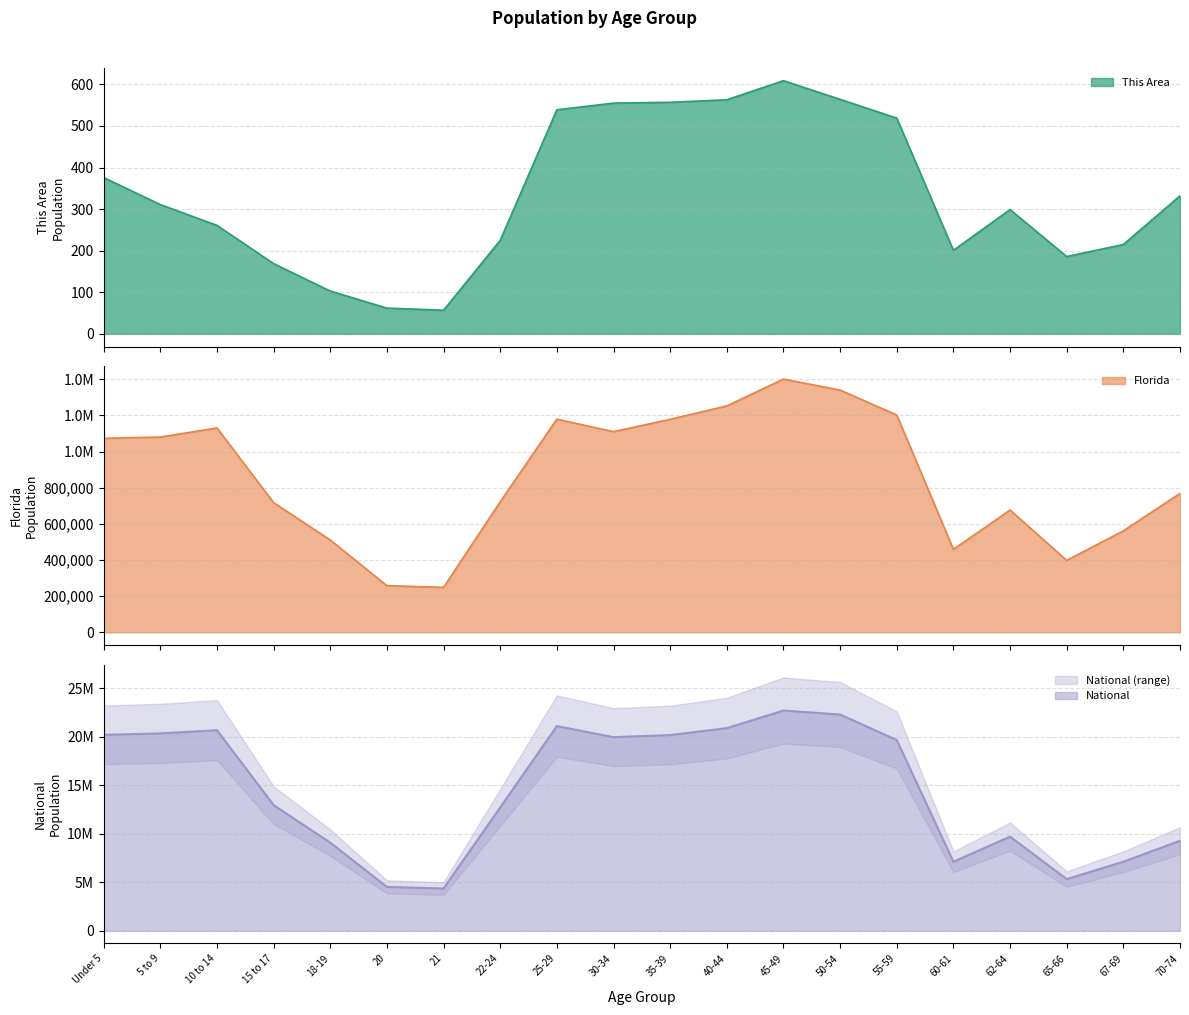

What is the sum of the National values at 65-66 and 20?

9839031